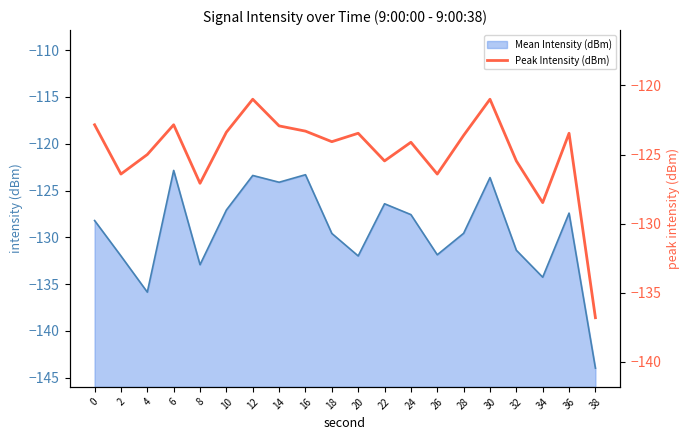

True or false: Mean Intensity (dBm) has a value of -77.3 at 0.

False